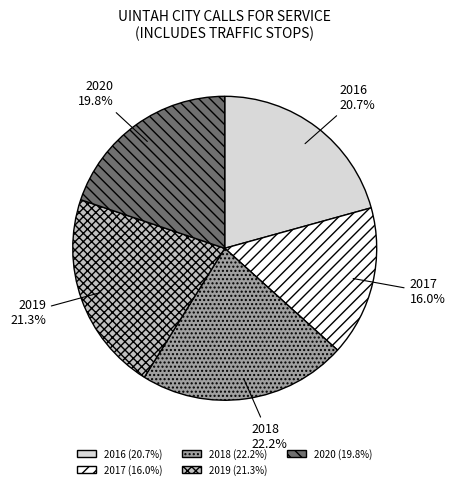

Is there a majority slice in this chart?

No